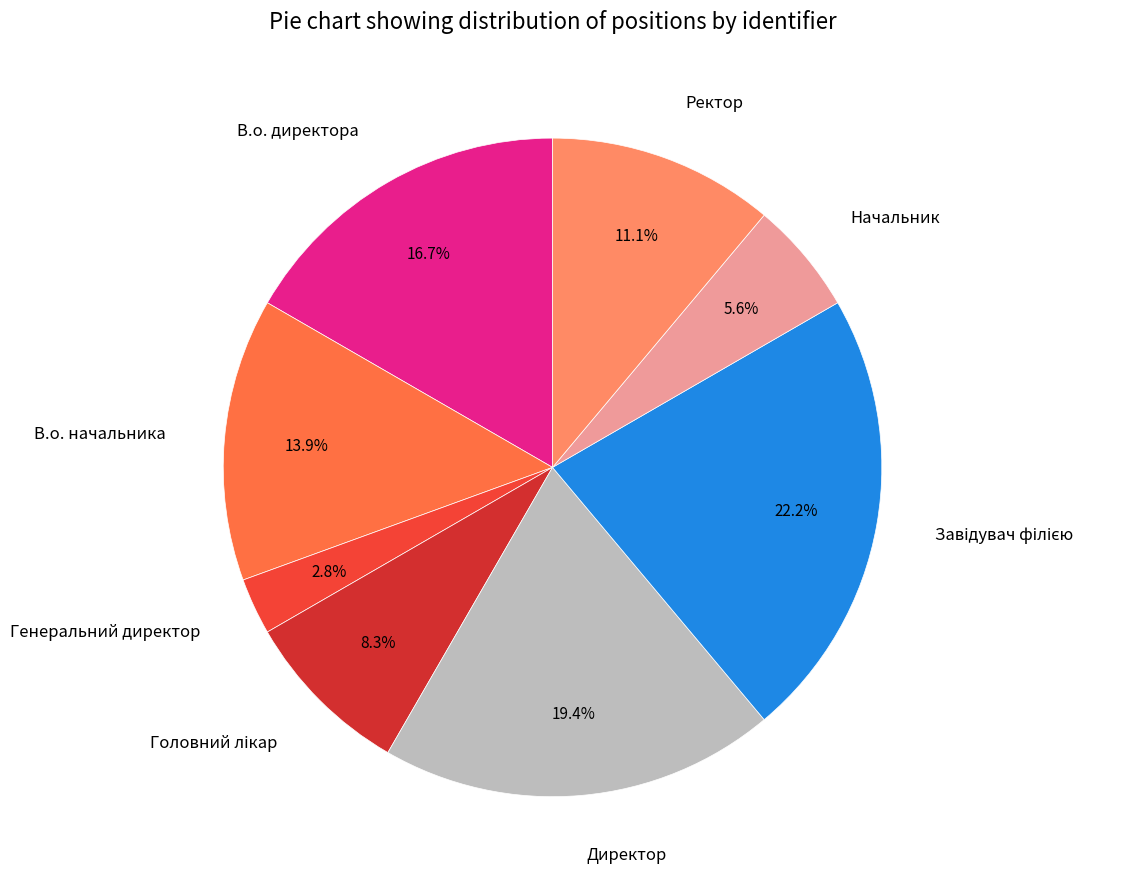

Which category has the smallest portion of the pie?

Генеральний директор